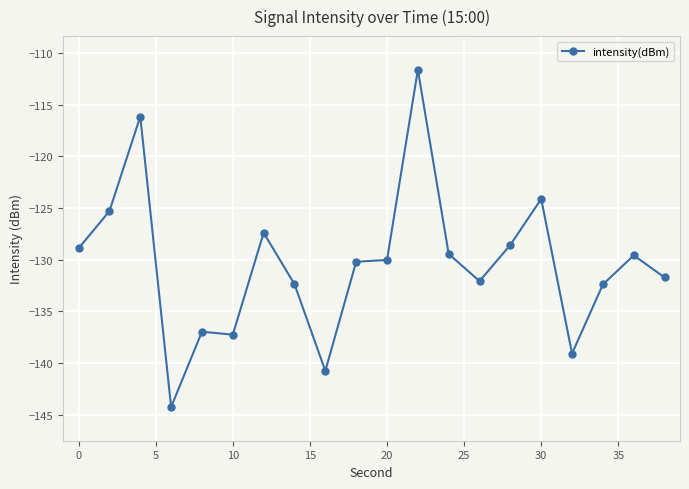

True or false: there are more than 1 points higher than both neighbors.

True